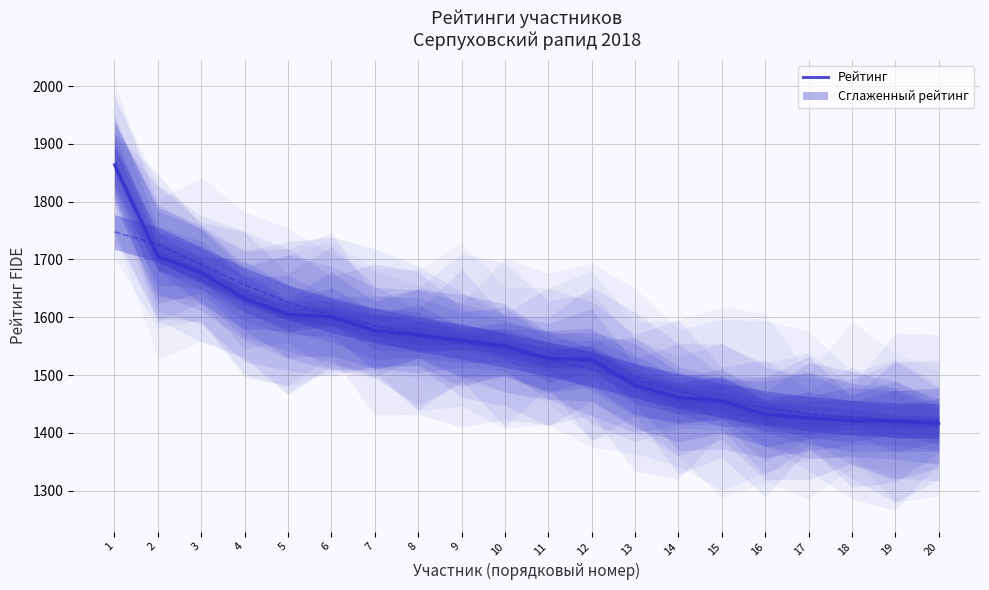

What is the ratio of the value at 10 to the value at 8?

1.0